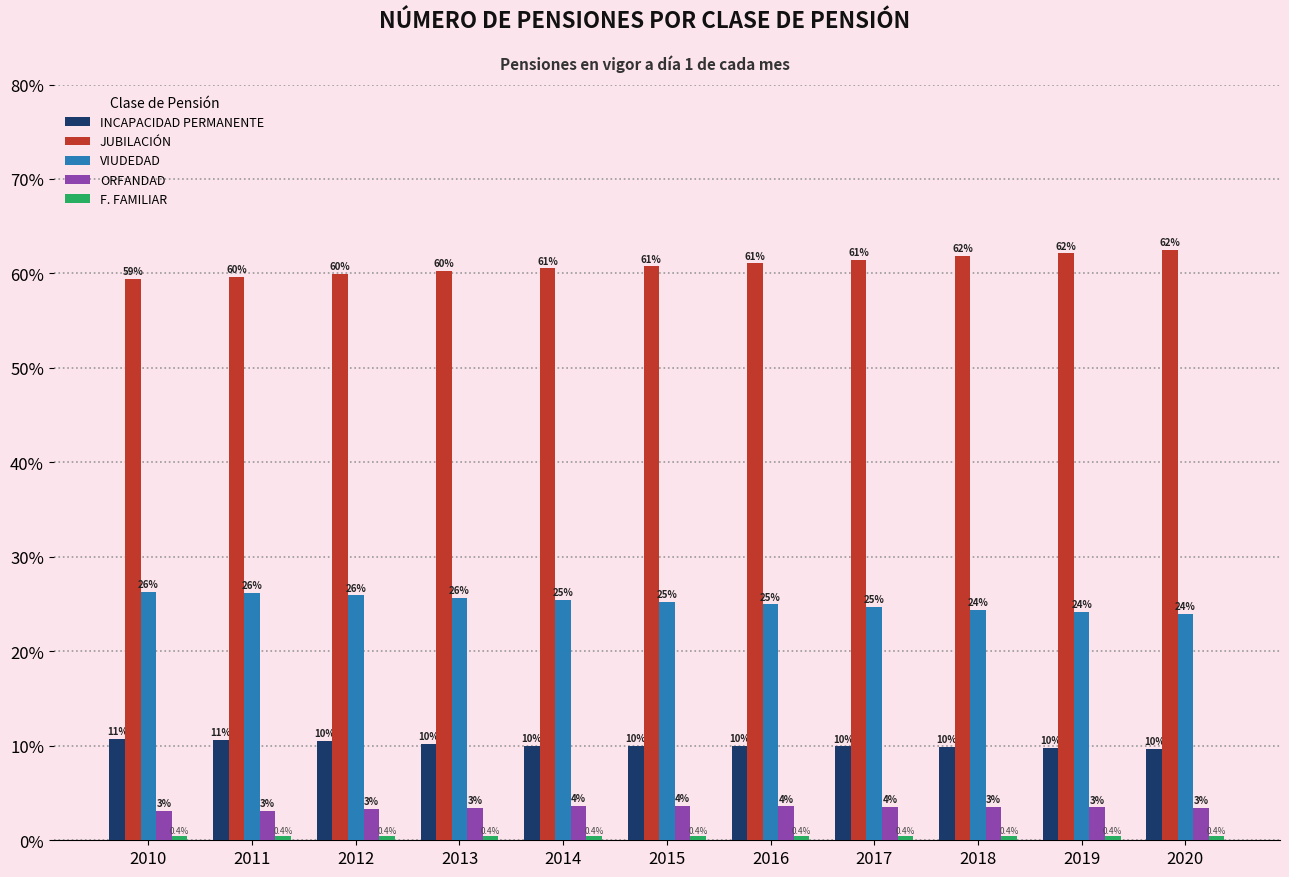

Which series has the largest total across all categories?

JUBILACIÓN